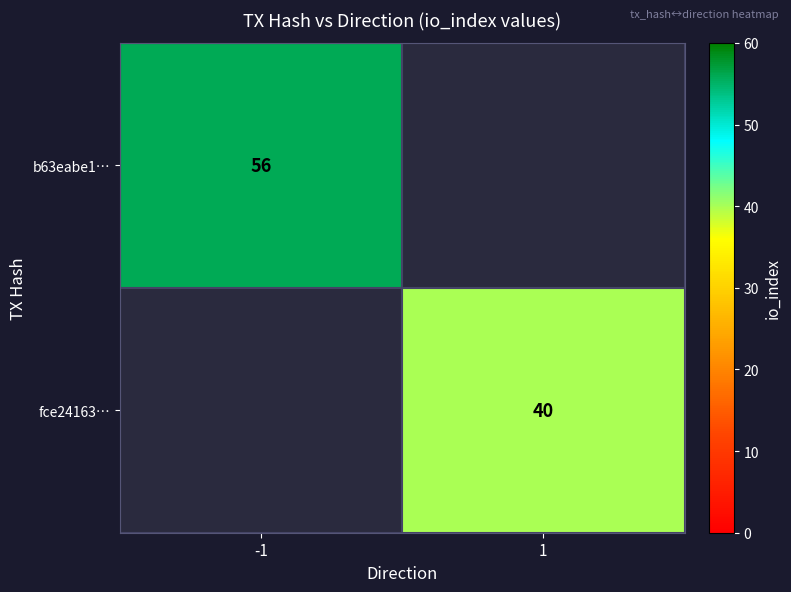

True or false: b63eabe1… has a value of 91 at -1.

False